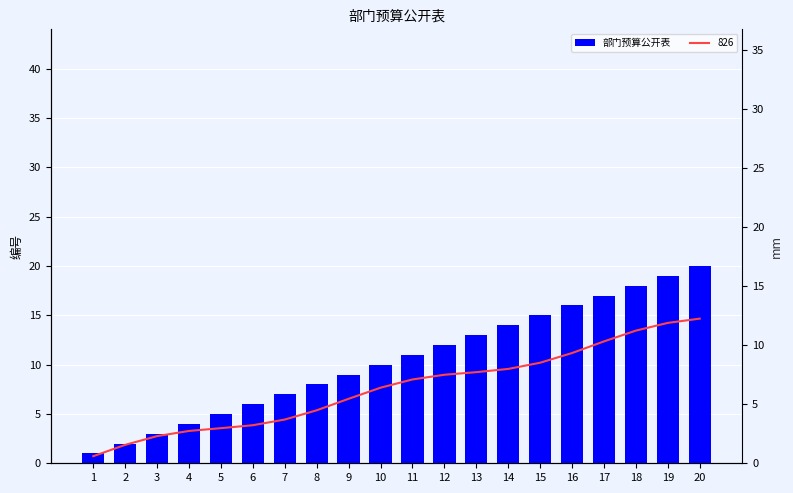

How many bars are there in total?

20